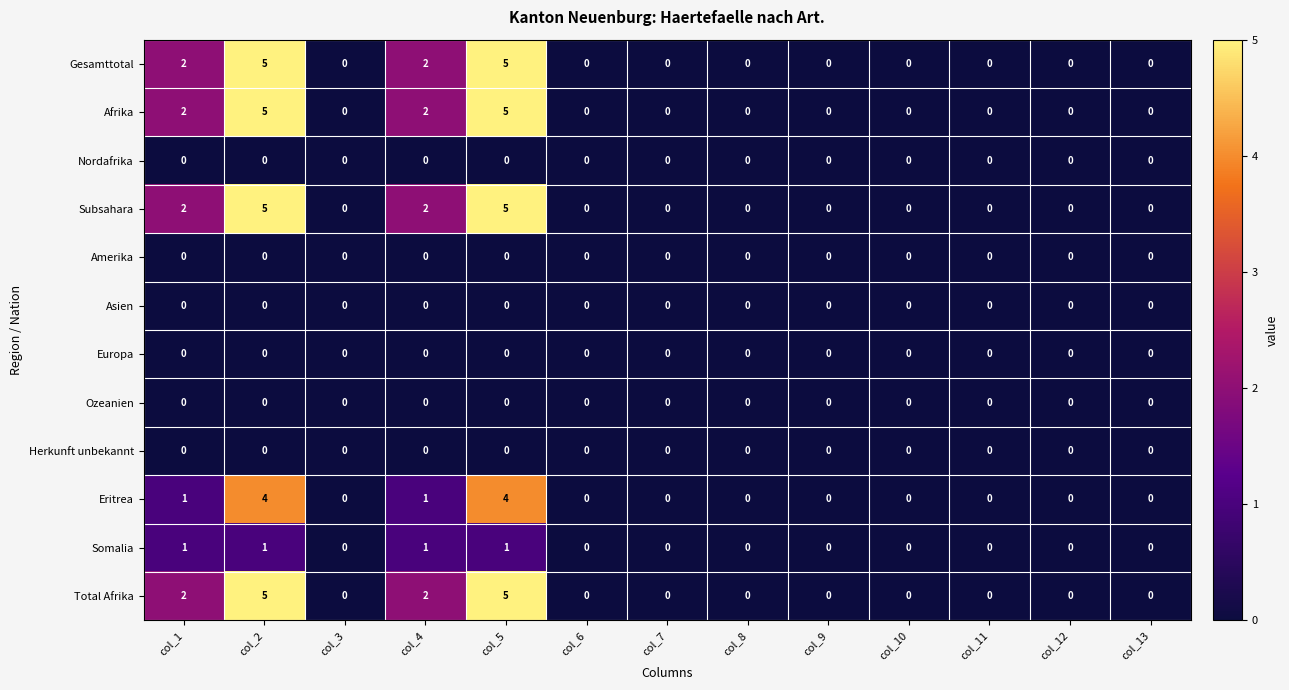

Is it true that Eritrea equals 4 at col_5?

True